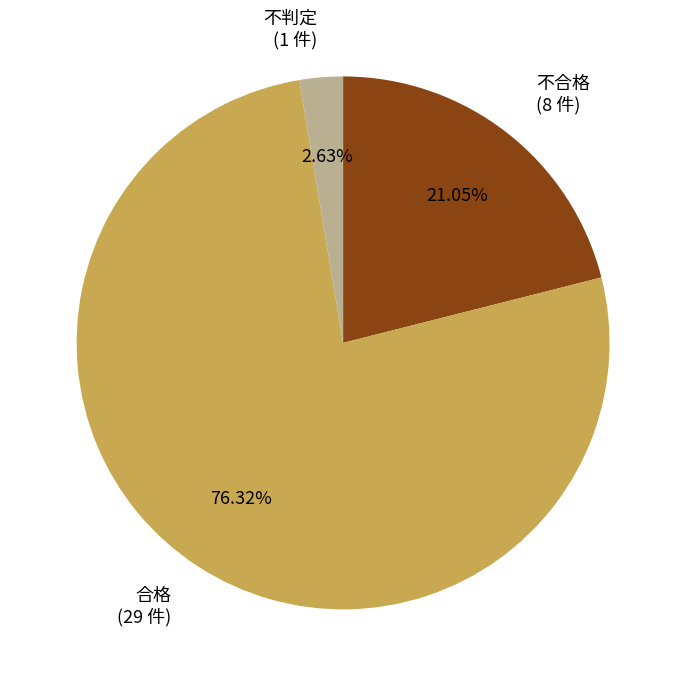

How many segments does this pie chart have?

3